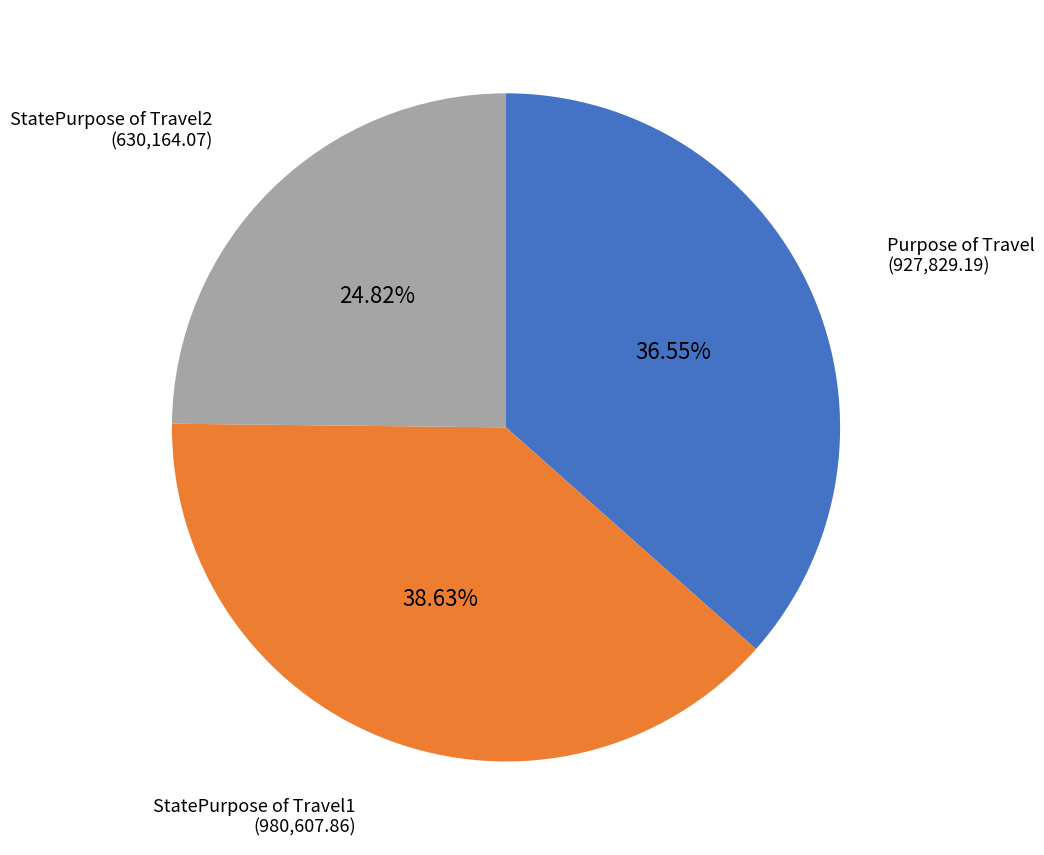

How many slices are in this pie chart?

3